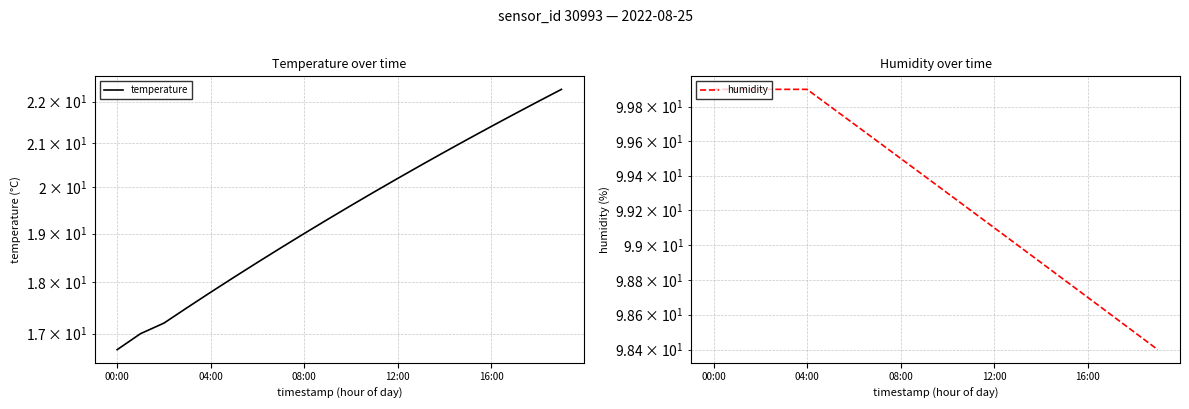

What position from the right is 18?

2